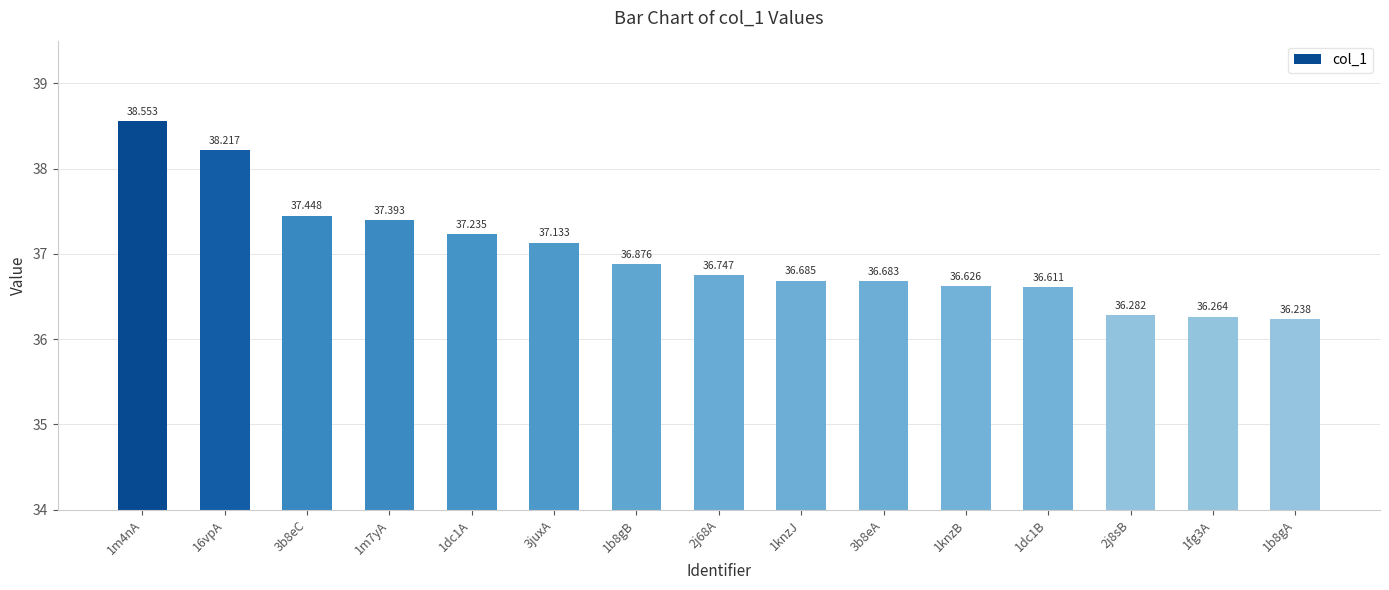

What is the minimum value shown in the chart?

36.2